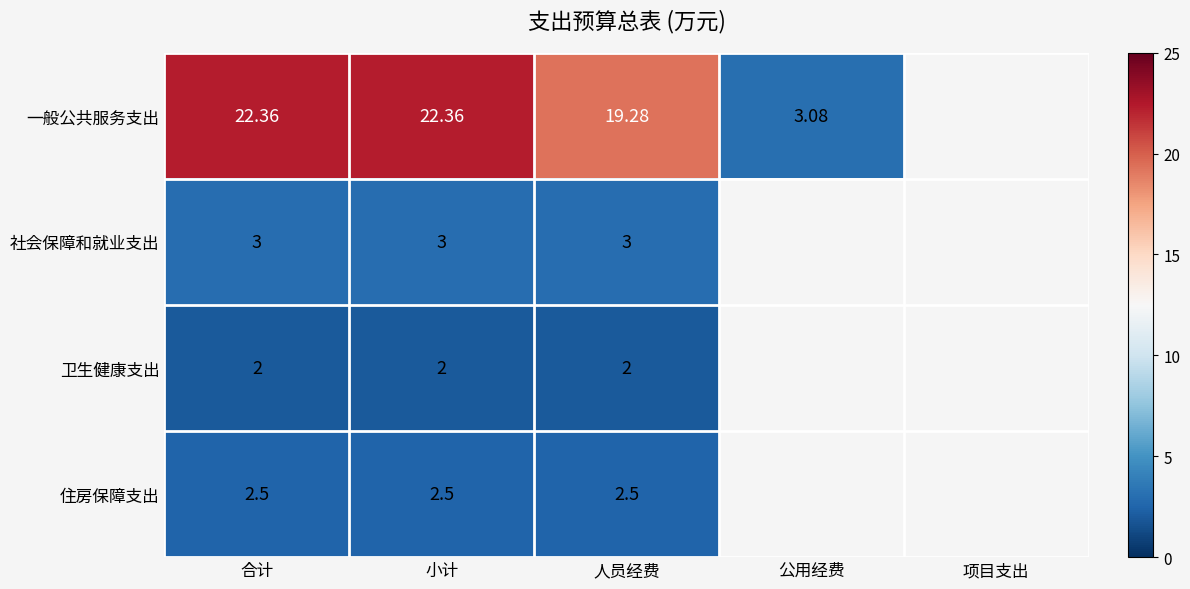

What is the greatest value displayed?

22.4